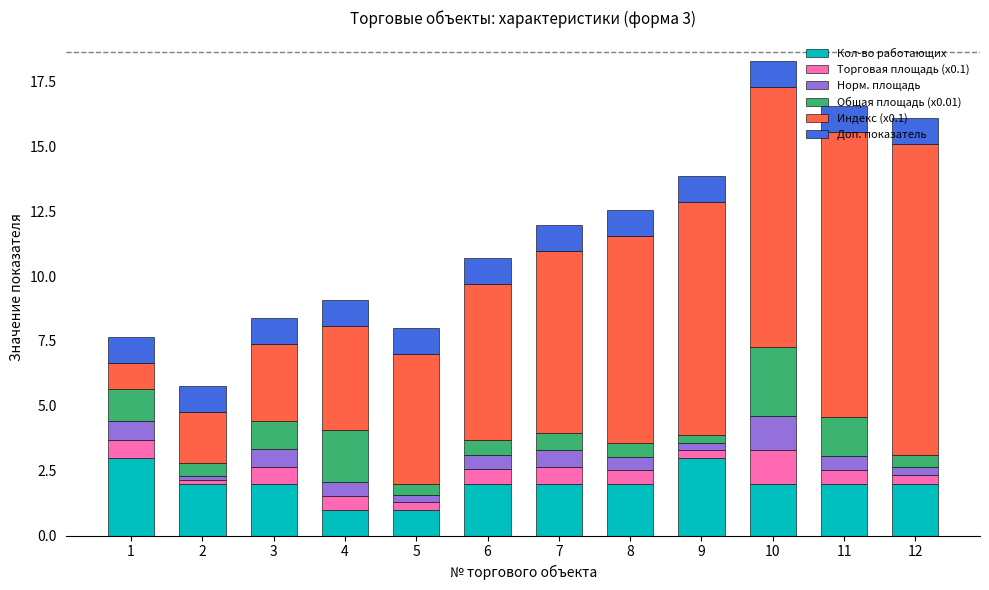

At which category is the sum across all series the highest?

10